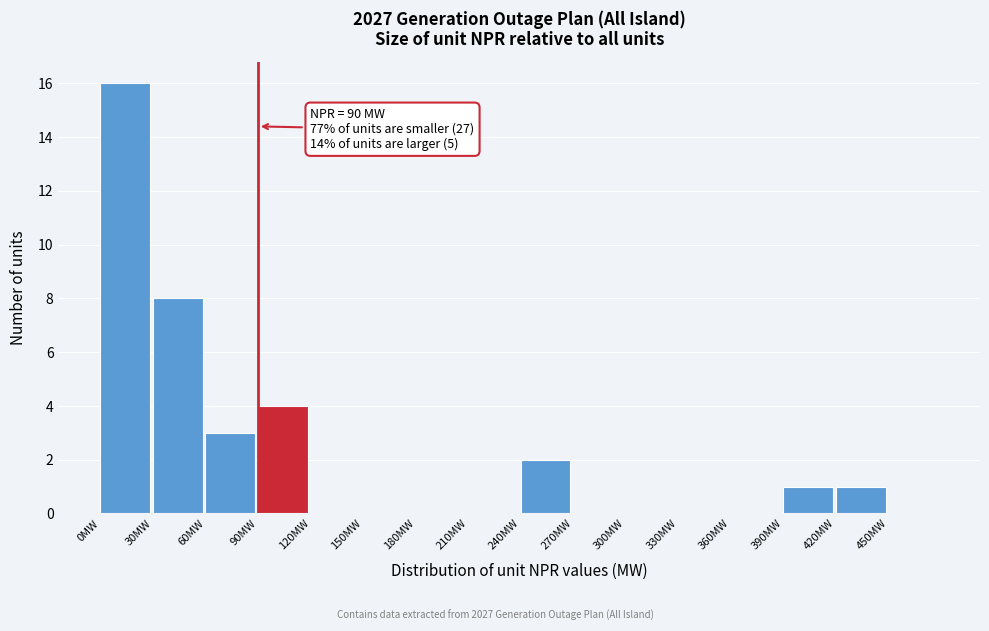

Over which range of the x-axis is the bar tallest?

0 to 30